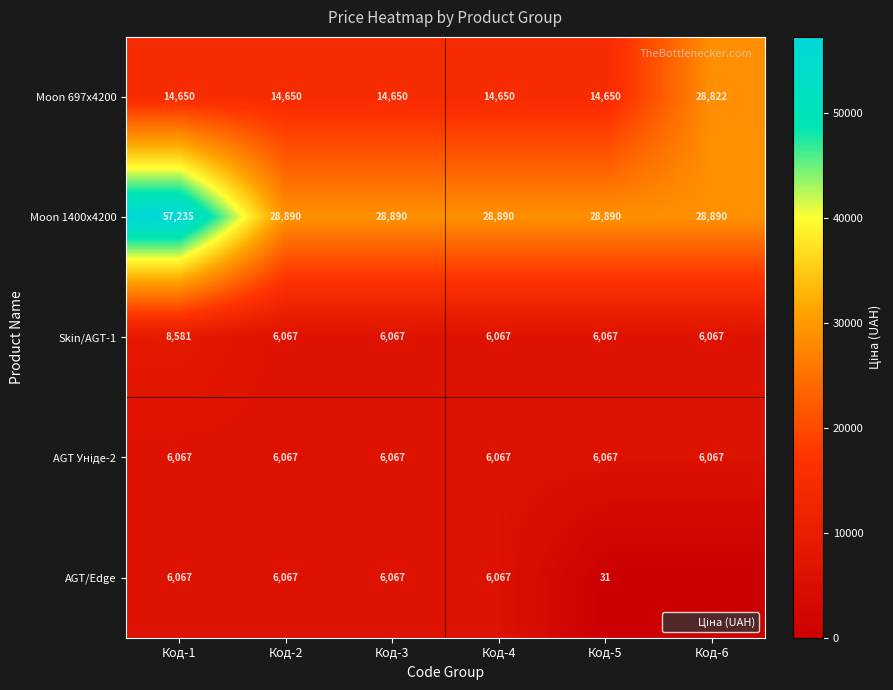

Rank the series at Код-5 from lowest to highest value.

AGT/Edge, Skin/AGT-1, AGT Уніде-2, Moon 697x4200, Moon 1400x4200